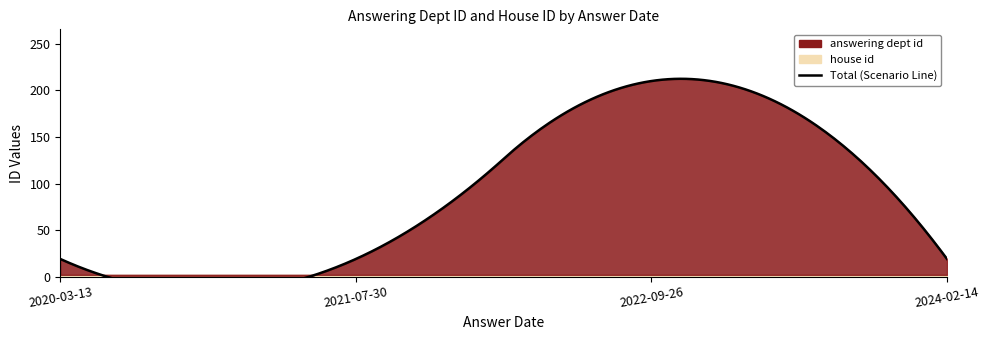

At which label does answering dept id reach its peak?

2022-09-26